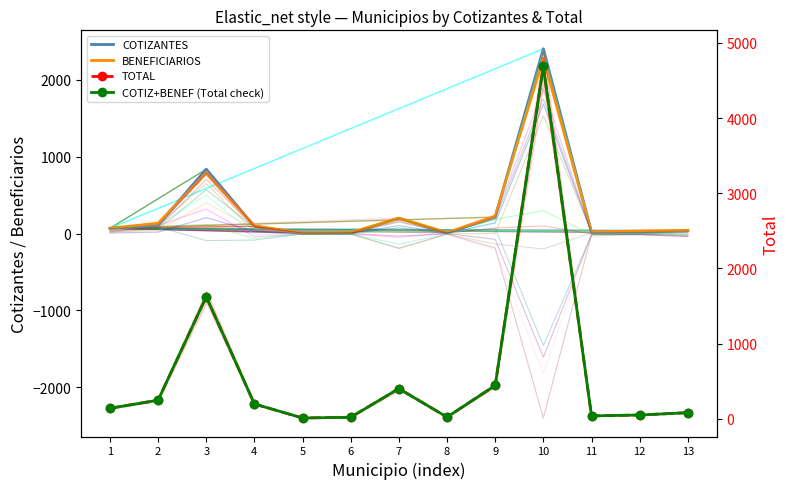

Is this an area chart (filled region under the line)?

No